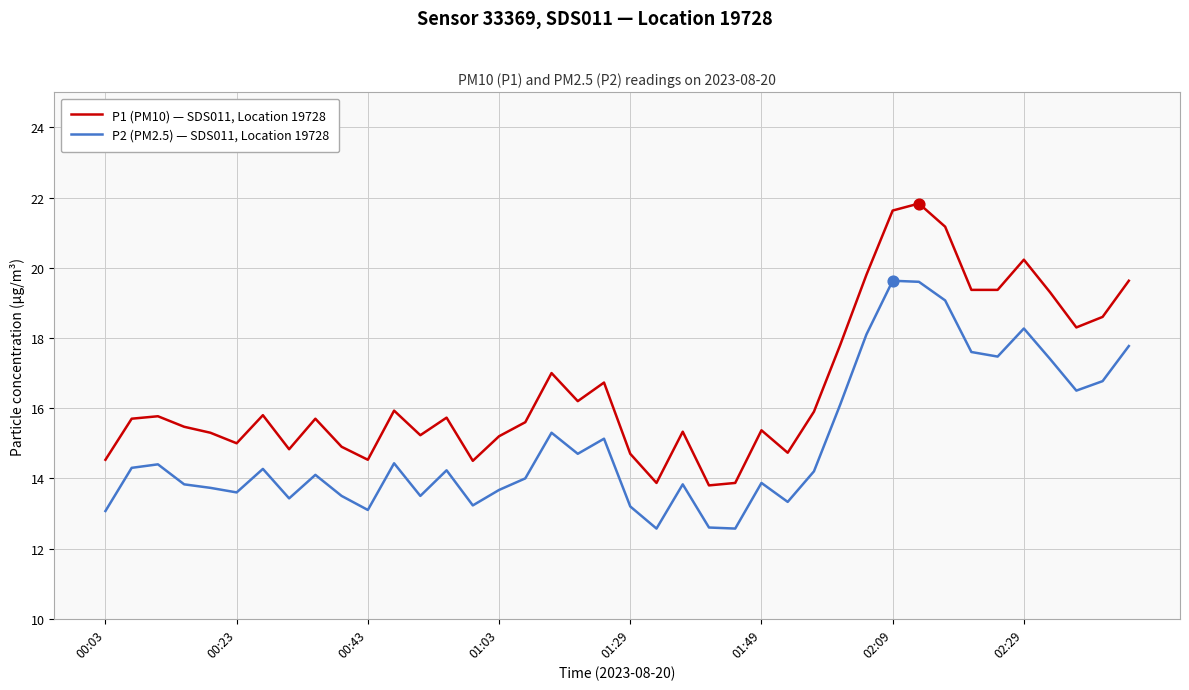

What are all the series names shown in the legend?

P1 (PM10) — SDS011, Location 19728, P2 (PM2.5) — SDS011, Location 19728